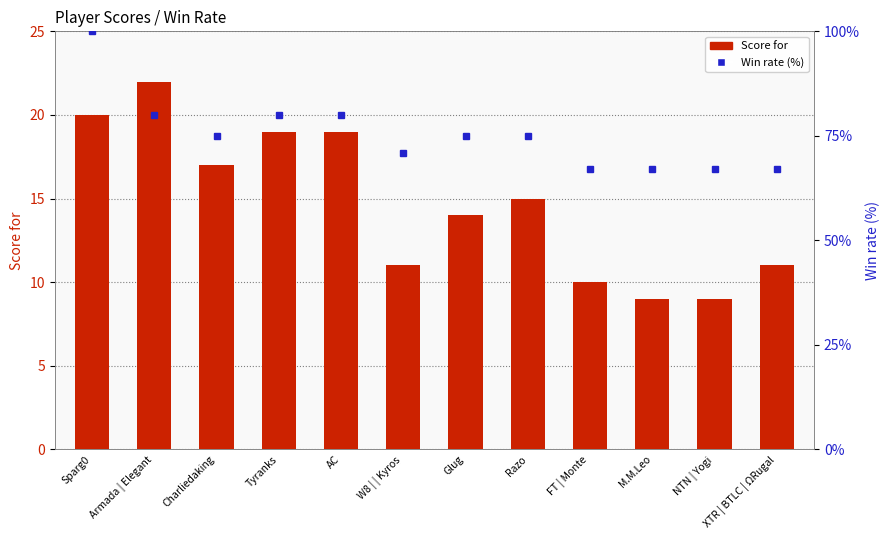

List the series in order of their peak value, highest first.

Win rate, Score for